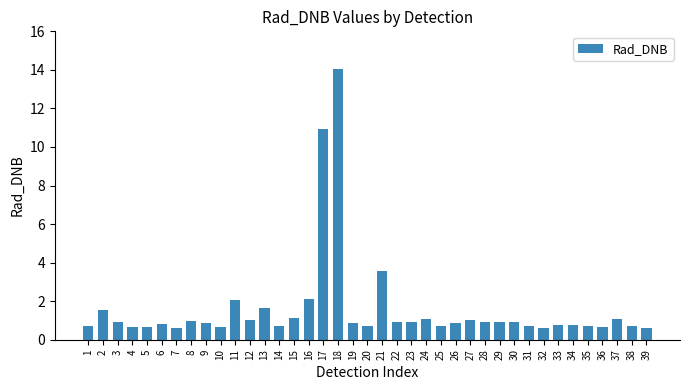

What is the difference between the values at 39 and 27?

0.4